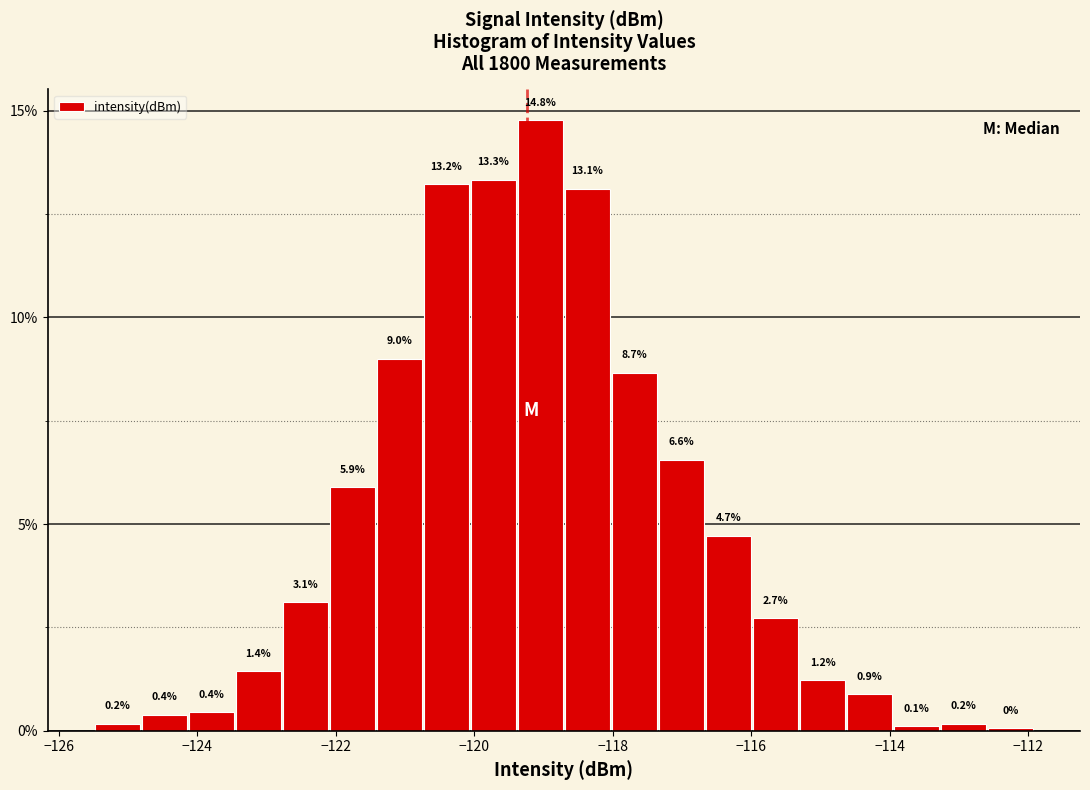

Read against the x-axis, roughly where is the centre of the tallest bar?

-119.0